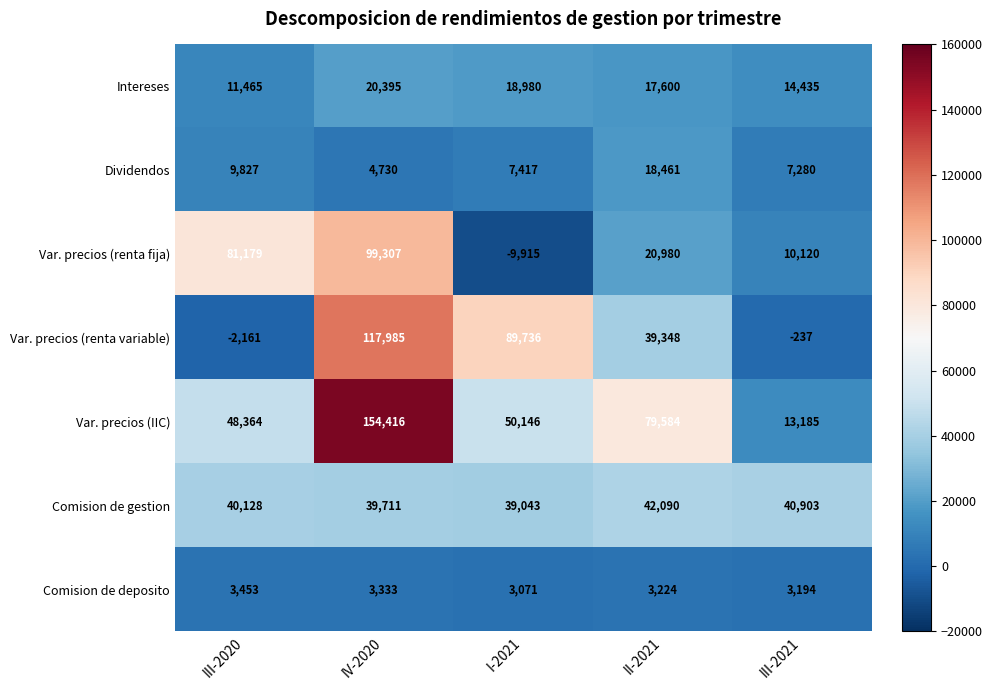

What is the total value across all series at II-2021?

221287